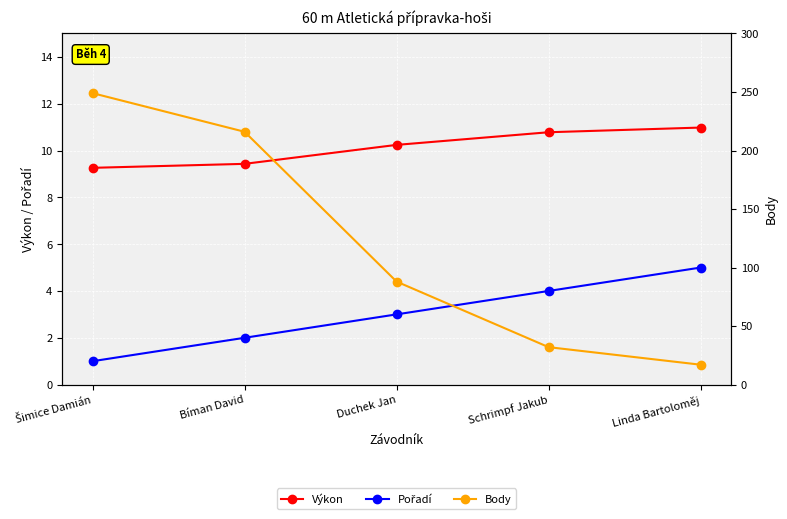

Reading left to right, what are all the values shown in this chart?

Výkon: 9.3	9.4	10.2	10.8	11.0
Pořadí: 1.0	2.0	3.0	4.0	5.0
Body: 249.0	216.0	88.0	32.0	17.0